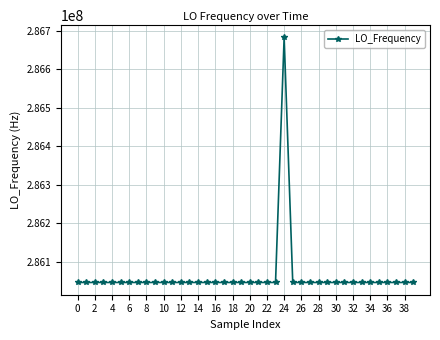

What is the minimum value shown in the chart?

286046995.0